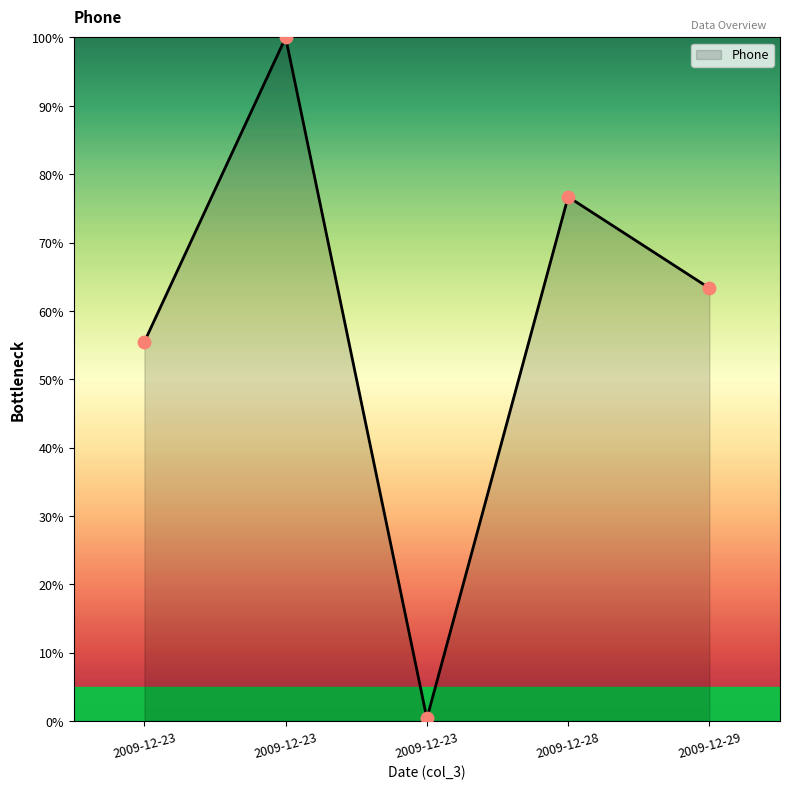

How many lines are shown in the chart?

1